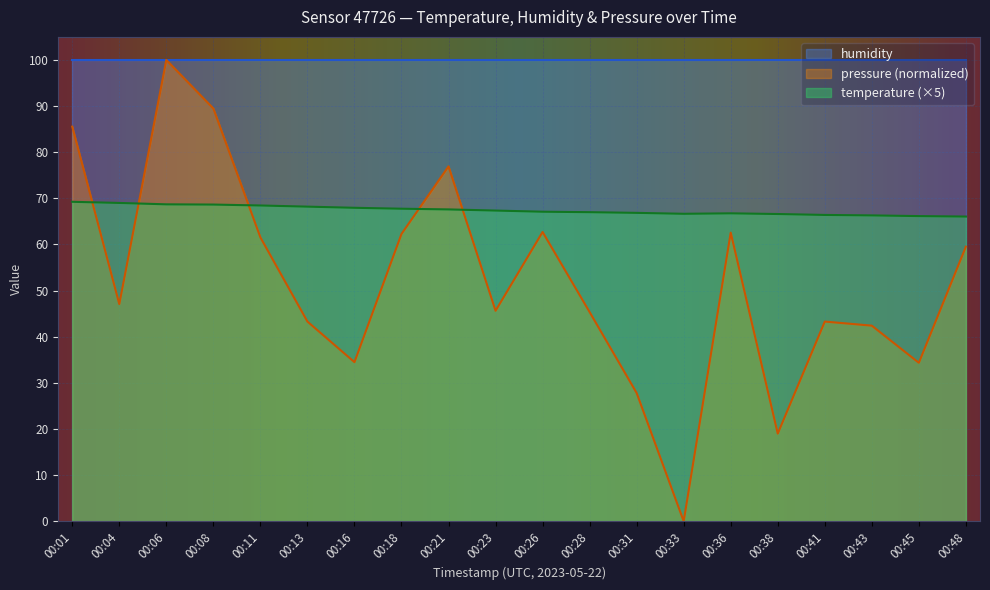

Is the value of temperature at 00:36 greater than the value of pressure_norm at 00:48?

Yes